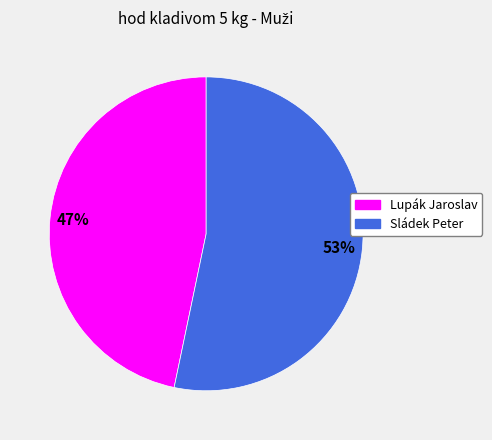

Is the sum of Sládek Peter and Lupák Jaroslav greater than half?

Yes